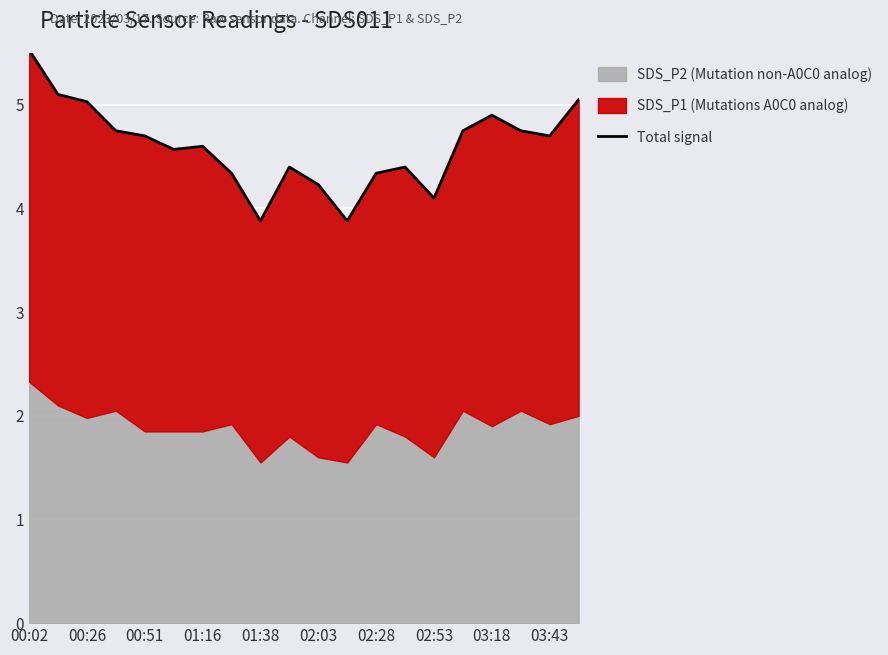

Between 00:02 and 03:18, which is larger?

00:02